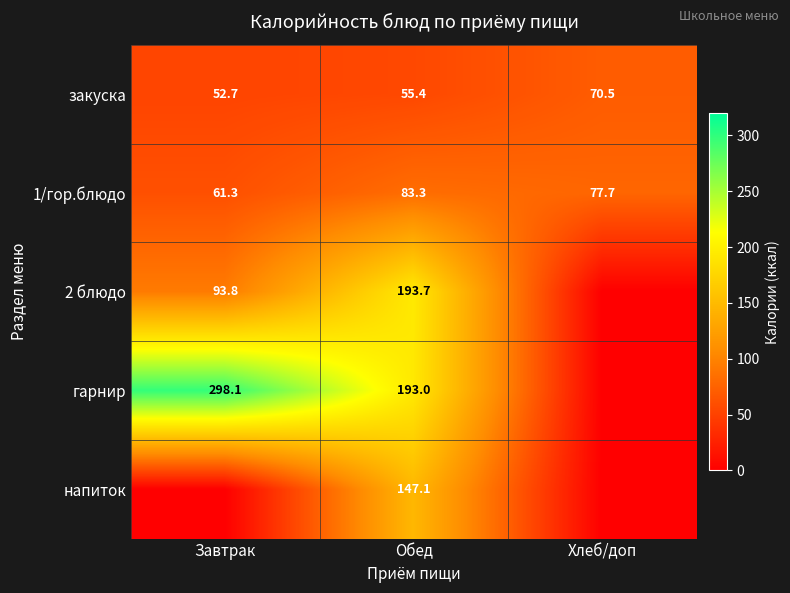

What is the difference between the maximum and minimum values in the закуска series?

17.8